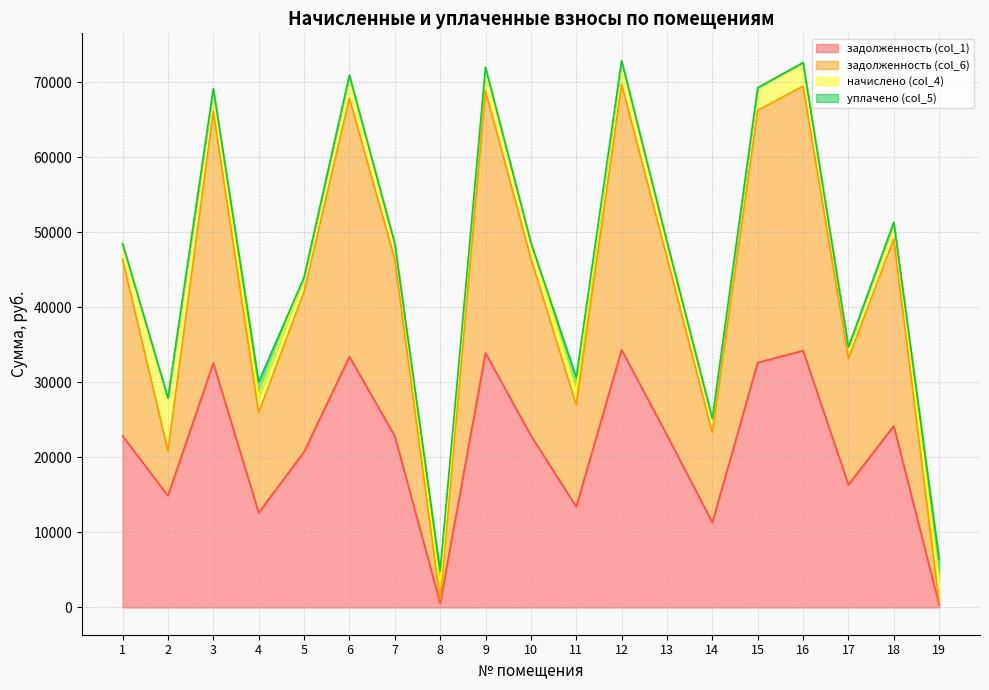

What value does the задолженность (col_6) series have at 19?

675.5